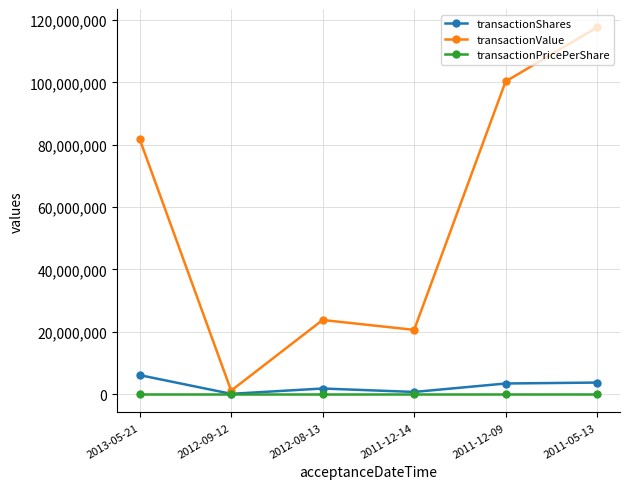

True or false: transactionValue has more than 1 points higher than both neighbors.

False